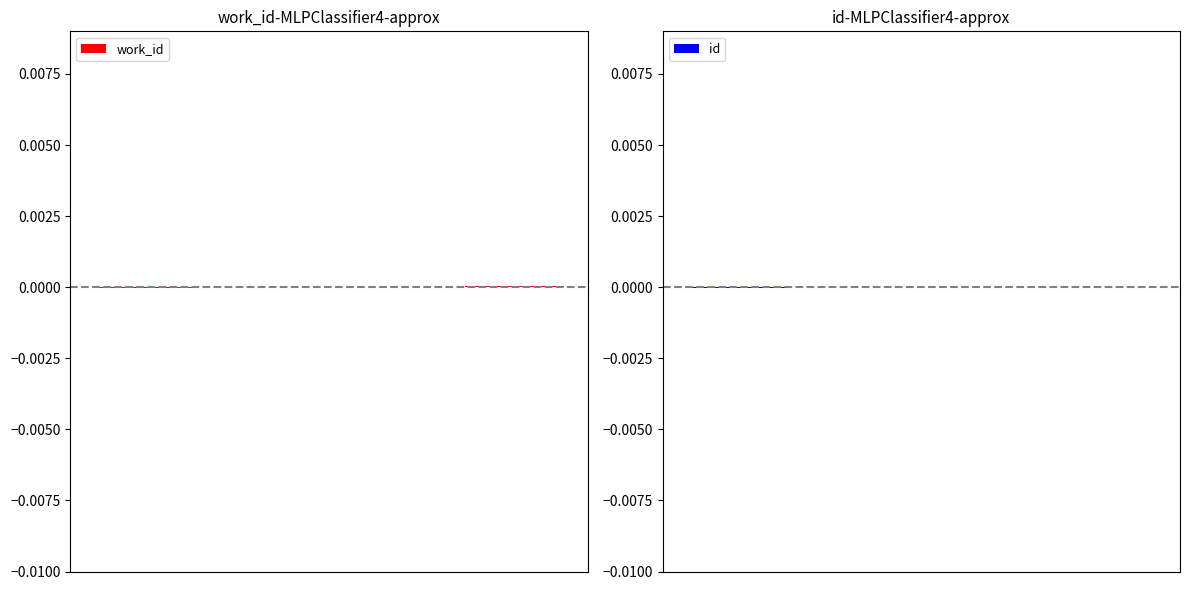

Count the number of categories in the chart.

4